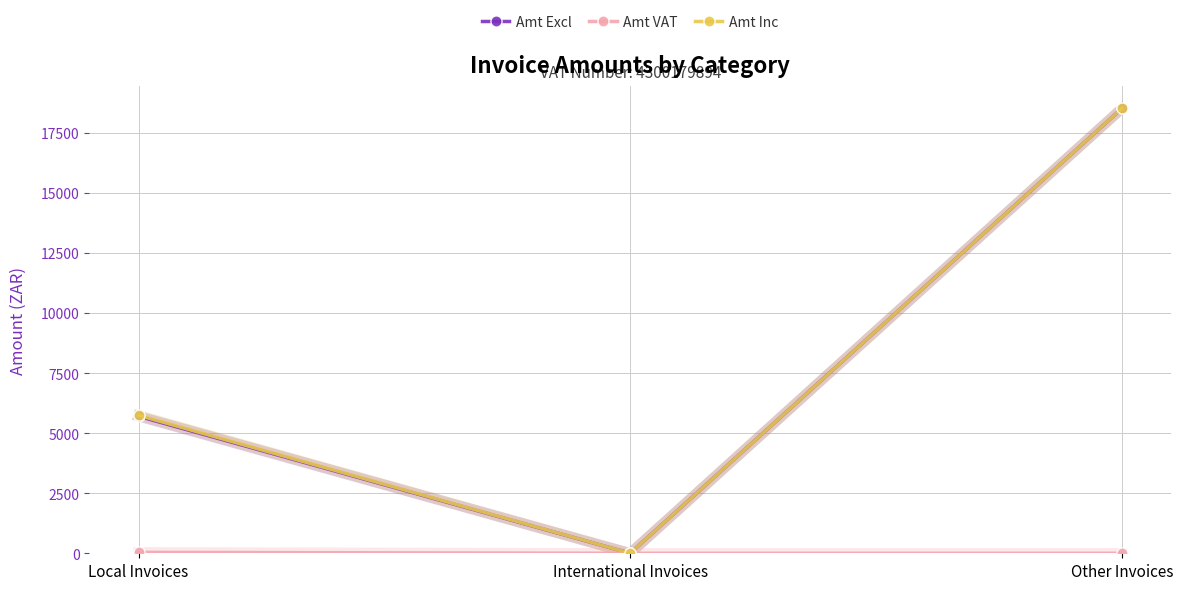

At which category is the sum across all series the highest?

Other Invoices